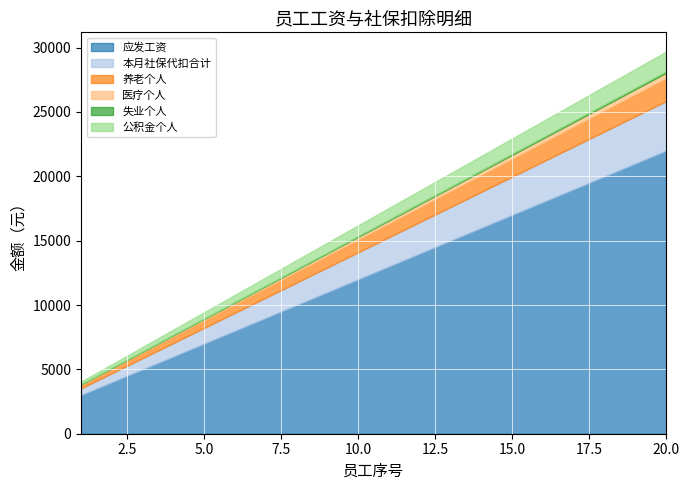

Which series has the largest total across all categories?

应发工资